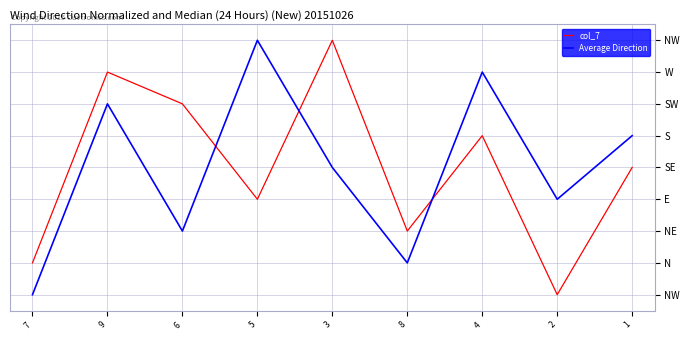

At 8, list the series in order from smallest to largest.

Average Direction, col_7